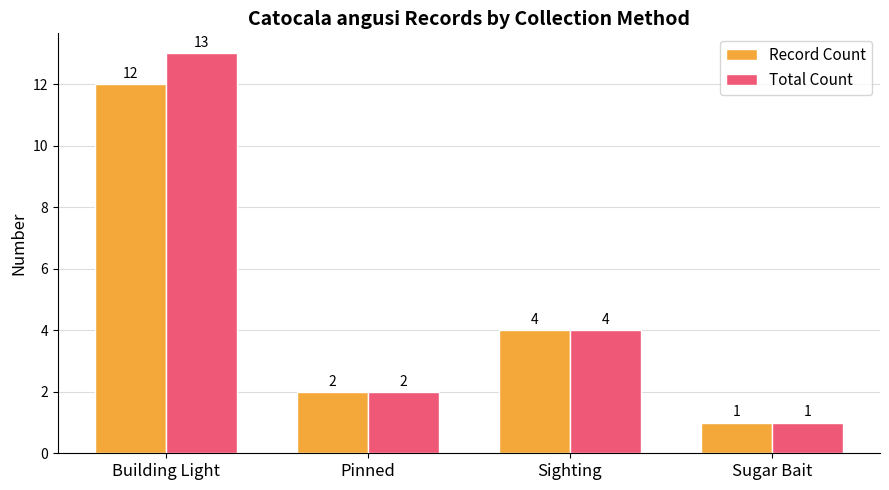

What position from the right is Pinned?

3